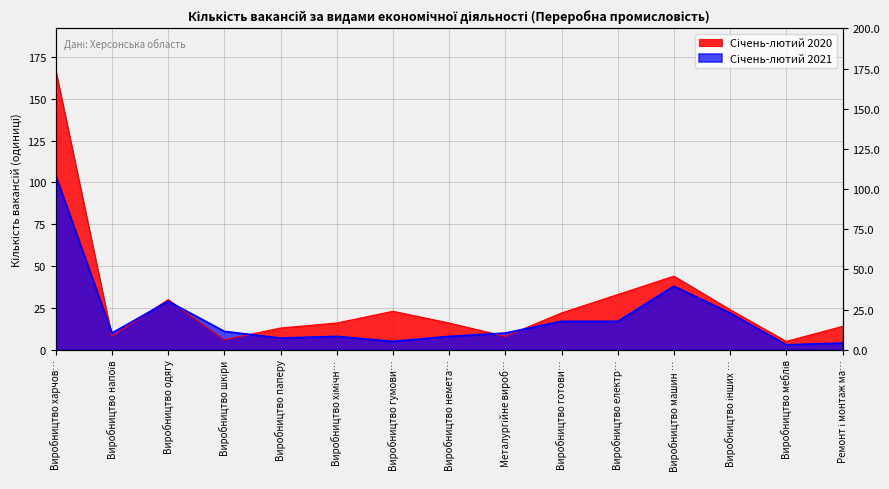

What is the label of the 15th point from the right?

Виробництво харчов…